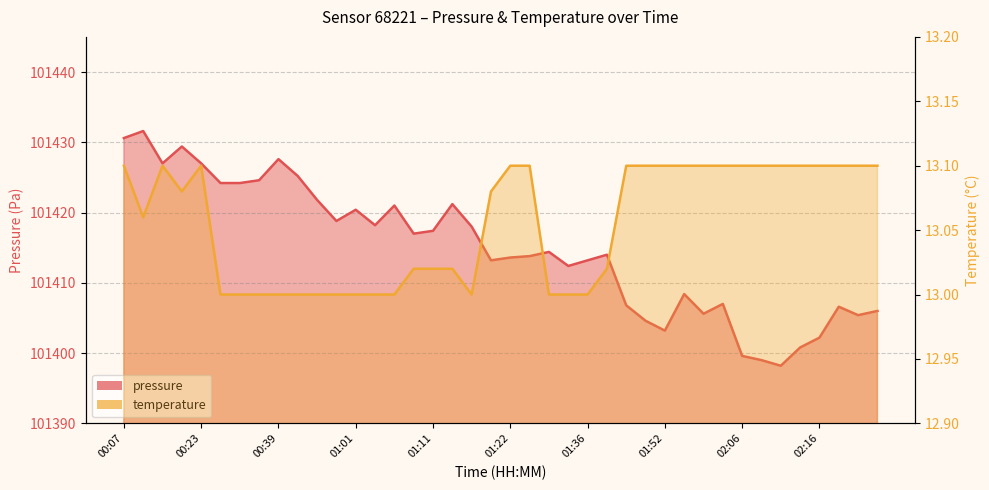

What is the lowest value of the temperature series?

13.0